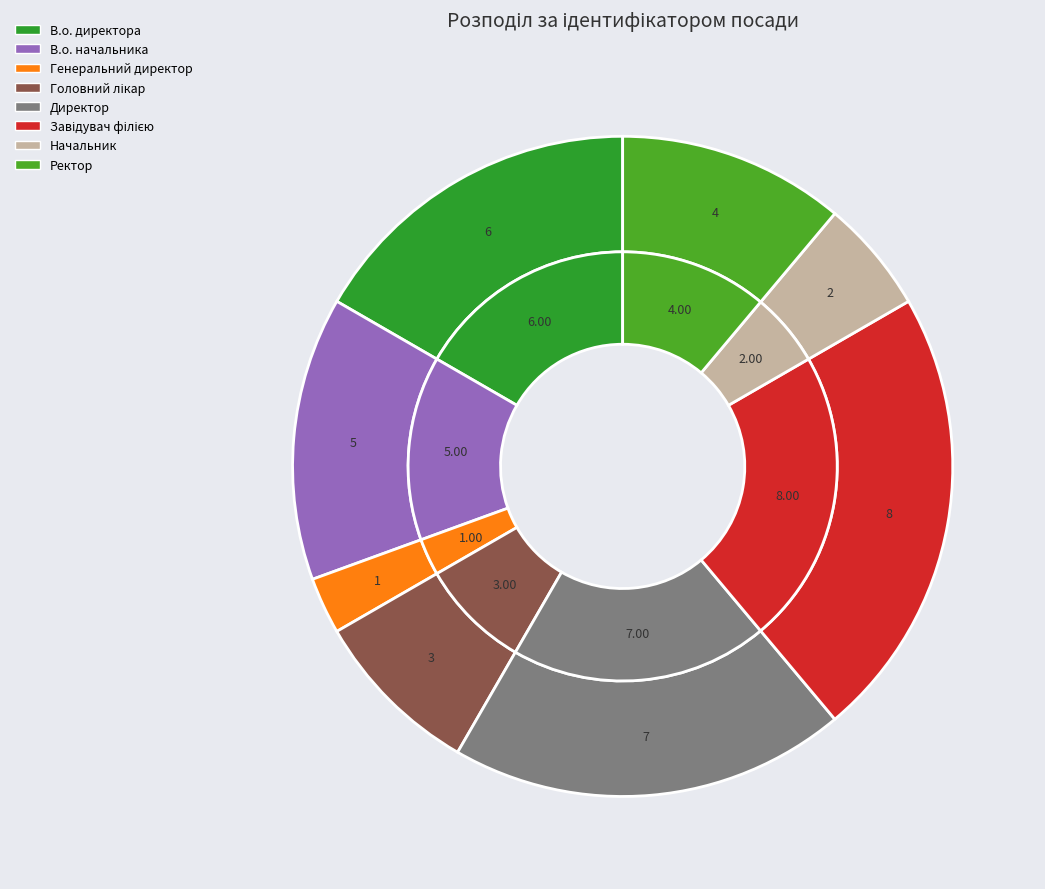

How much of the chart is everything except Ректор?

88.9%